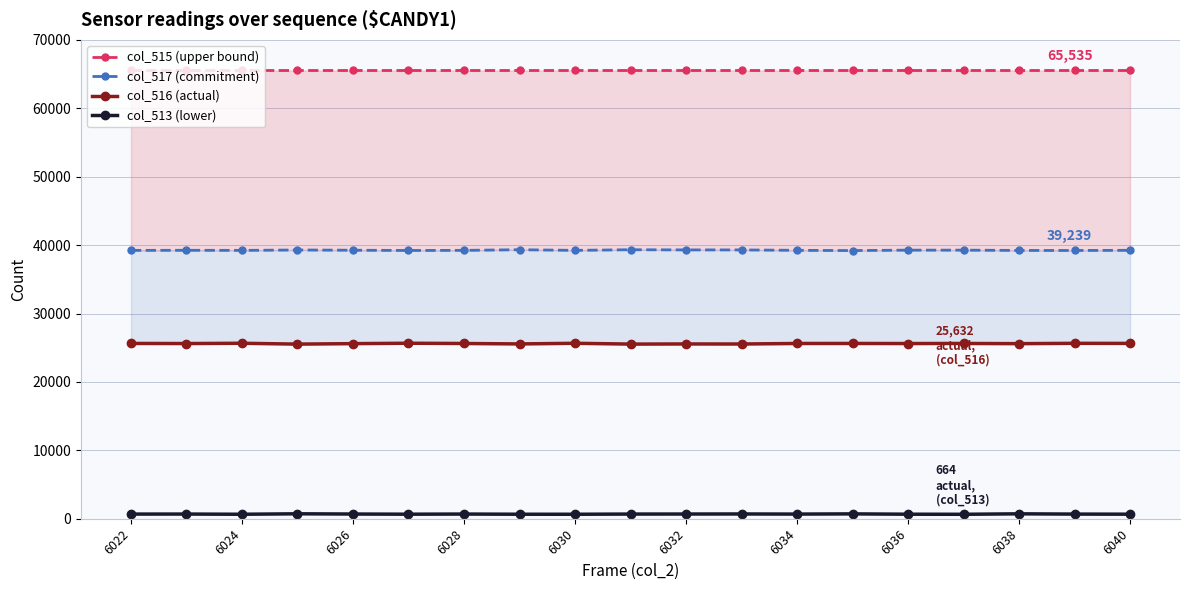

In col_513 (lower), how many points are lower than both neighbors (excluding endpoints)?

5